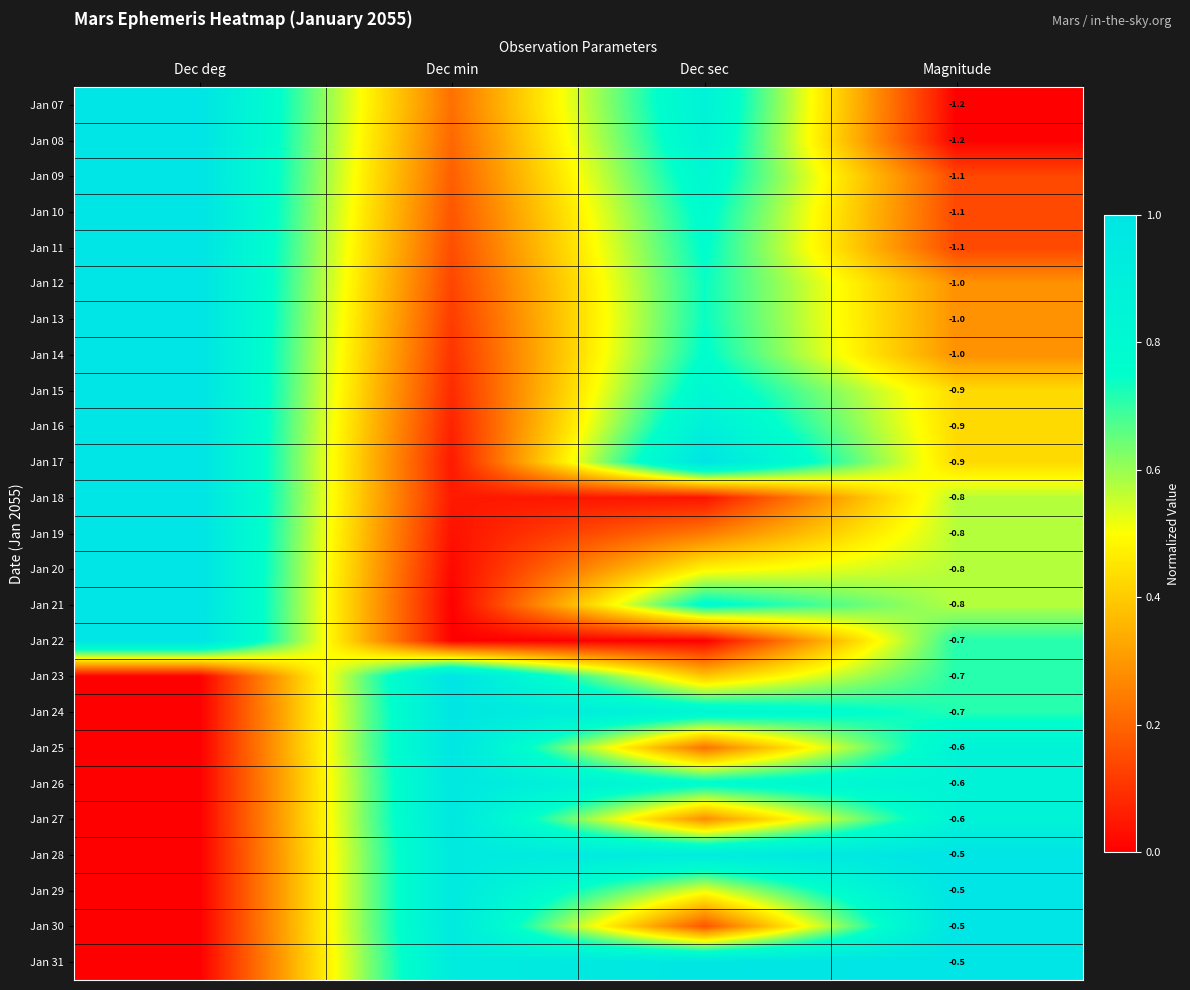

Rank the series by their maximum value, from highest to lowest.

Jan 07, Jan 08, Jan 09, Jan 10, Jan 11, Jan 12, Jan 13, Jan 14, Jan 15, Jan 16, Jan 17, Jan 18, Jan 19, Jan 20, Jan 21, Jan 22, Jan 23, Jan 28, Jan 29, Jan 30, Jan 31, Jan 24, Jan 25, Jan 26, Jan 27